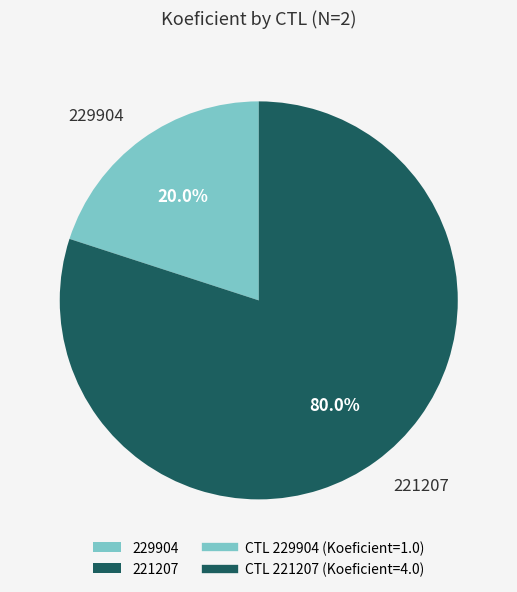

Which slice is the largest?

221207